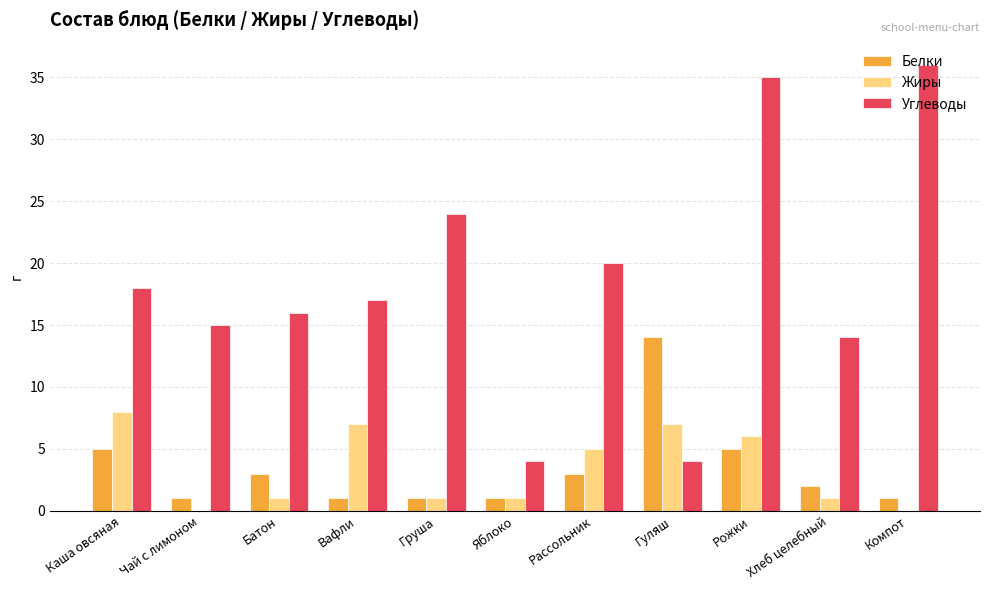

Reading right to left, transcribe all the data shown in this chart.

Белки: Компот=1	Хлеб целебный=2	Рожки=5	Гуляш=14	Рассольник=3	Яблоко=1	Груша=1	Вафли=1	Батон=3	Чай с лимоном=1	Каша овсяная=5
Жиры: Компот=0	Хлеб целебный=1	Рожки=6	Гуляш=7	Рассольник=5	Яблоко=1	Груша=1	Вафли=7	Батон=1	Чай с лимоном=0	Каша овсяная=8
Углеводы: Компот=36	Хлеб целебный=14	Рожки=35	Гуляш=4	Рассольник=20	Яблоко=4	Груша=24	Вафли=17	Батон=16	Чай с лимоном=15	Каша овсяная=18